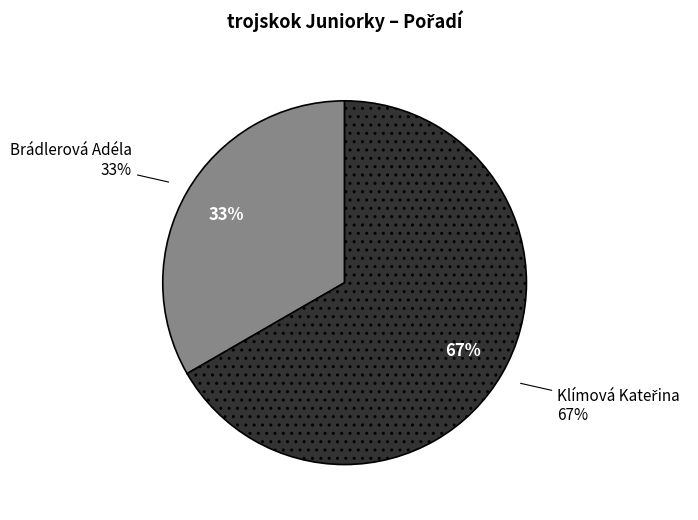

Does any single category account for the majority?

Yes